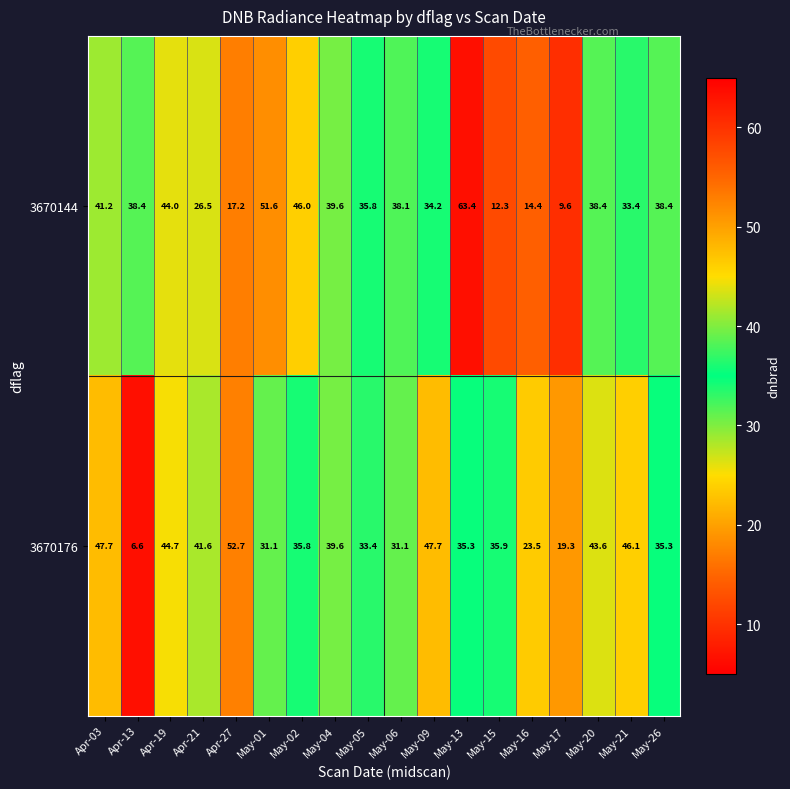

What is the total value across all series at May-16?

37.9